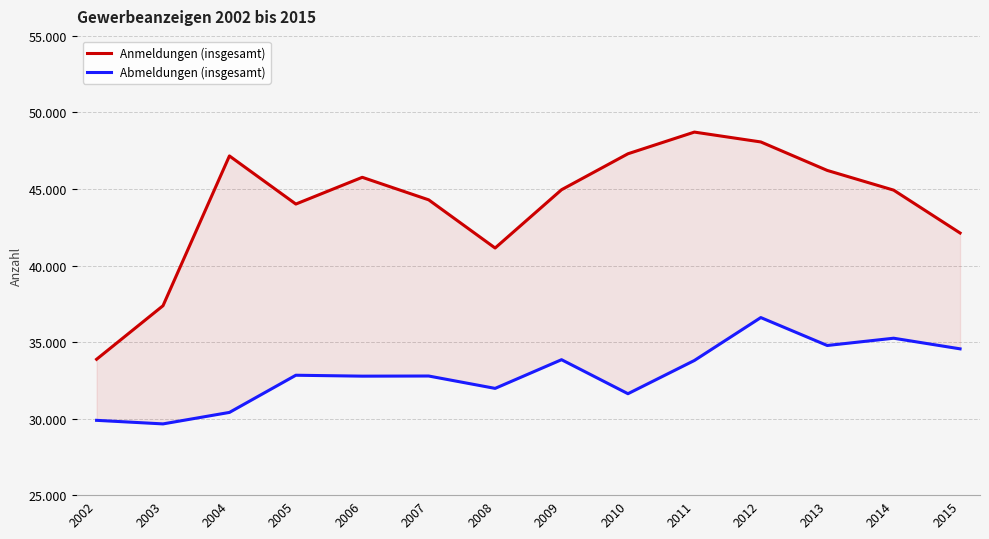

At how many categories does at least one series exceed 41454?

11